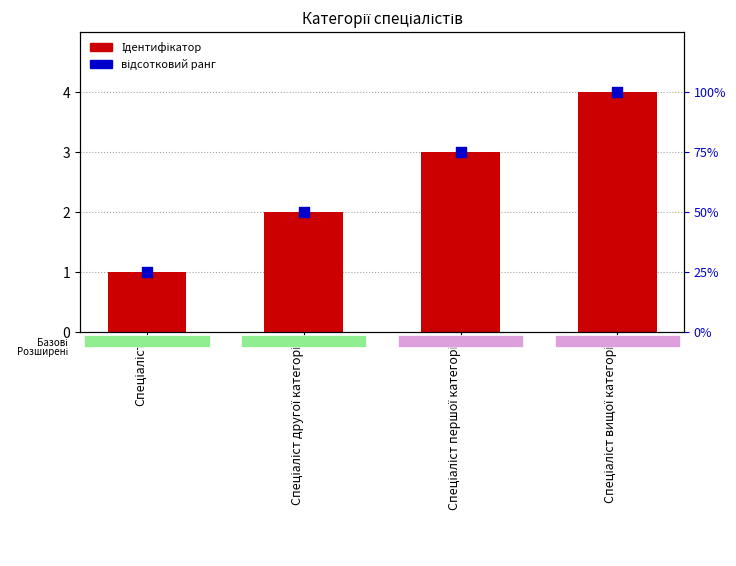

What are all the series names shown in the legend?

Ідентифікатор, відсотковий ранг